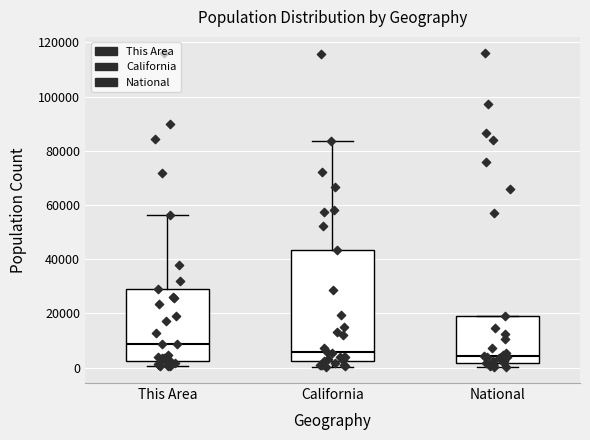

Which box is the tallest, from its lower edge to its upper edge?

California